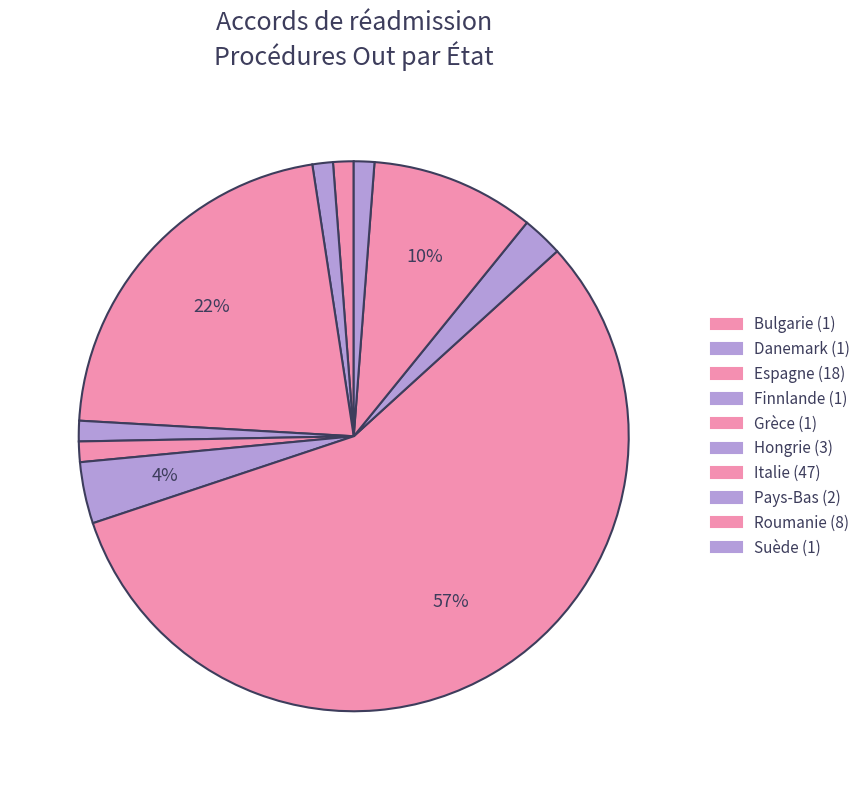

Which category has the biggest portion of the pie?

Italie